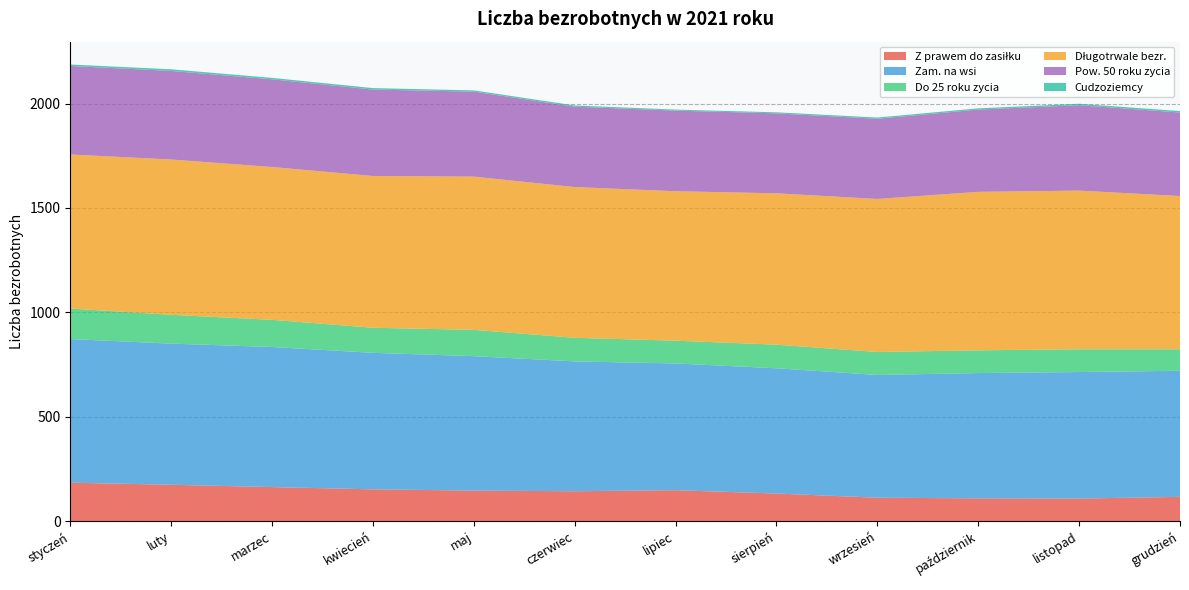

Reading right to left, transcribe all the data shown in this chart.

Z prawem do zasiłku: grudzień=116	listopad=108	październik=109	wrzesień=112	sierpień=132	lipiec=148	czerwiec=143	maj=146	kwiecień=152	marzec=163	luty=174	styczeń=184
Zam. na wsi: grudzień=604	listopad=606	październik=600	wrzesień=588	sierpień=600	lipiec=607	czerwiec=622	maj=644	kwiecień=654	marzec=671	luty=676	styczeń=688
Do 25 roku zycia: grudzień=103	listopad=109	październik=109	wrzesień=110	sierpień=113	lipiec=109	czerwiec=113	maj=126	kwiecień=120	marzec=130	luty=138	styczeń=146
Długotrwale bezr.: grudzień=734	listopad=760	październik=759	wrzesień=733	sierpień=725	lipiec=716	czerwiec=722	maj=734	kwiecień=727	marzec=732	luty=744	styczeń=738
Pow. 50 roku zycia: grudzień=400	listopad=409	październik=394	wrzesień=384	sierpień=383	lipiec=386	czerwiec=385	maj=407	kwiecień=414	marzec=420	luty=424	styczeń=424
Cudzoziemcy: grudzień=7	listopad=7	październik=6	wrzesień=6	sierpień=5	lipiec=5	czerwiec=6	maj=6	kwiecień=7	marzec=7	luty=8	styczeń=7